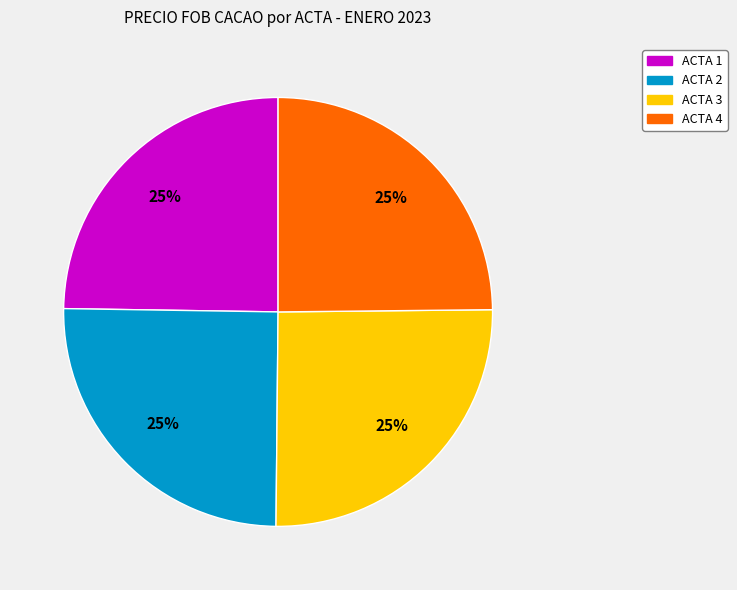

To the nearest percent, what is the combined percentage of ACTA 4 and ACTA 1?

50%